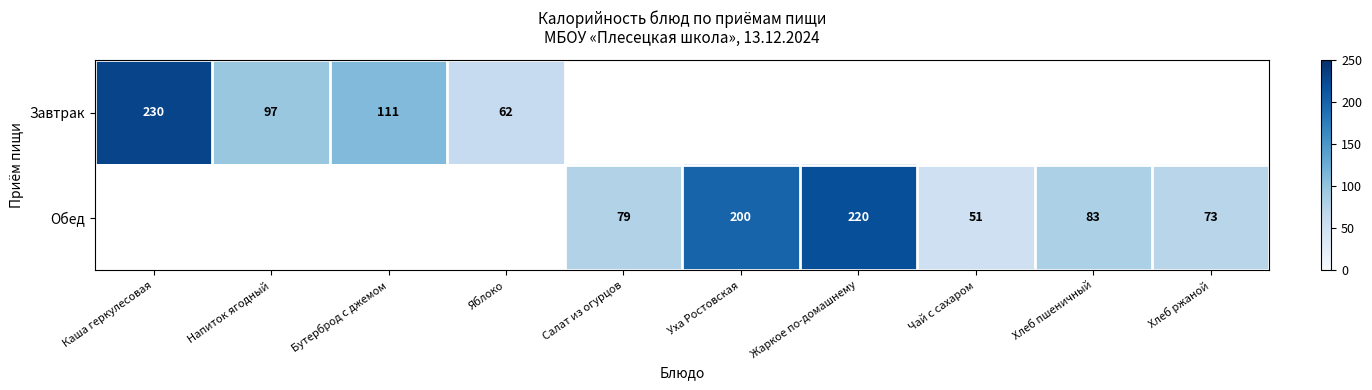

Is the value of Завтрак at Каша геркулесовая greater than the value of Обед at Салат из огурцов?

Yes